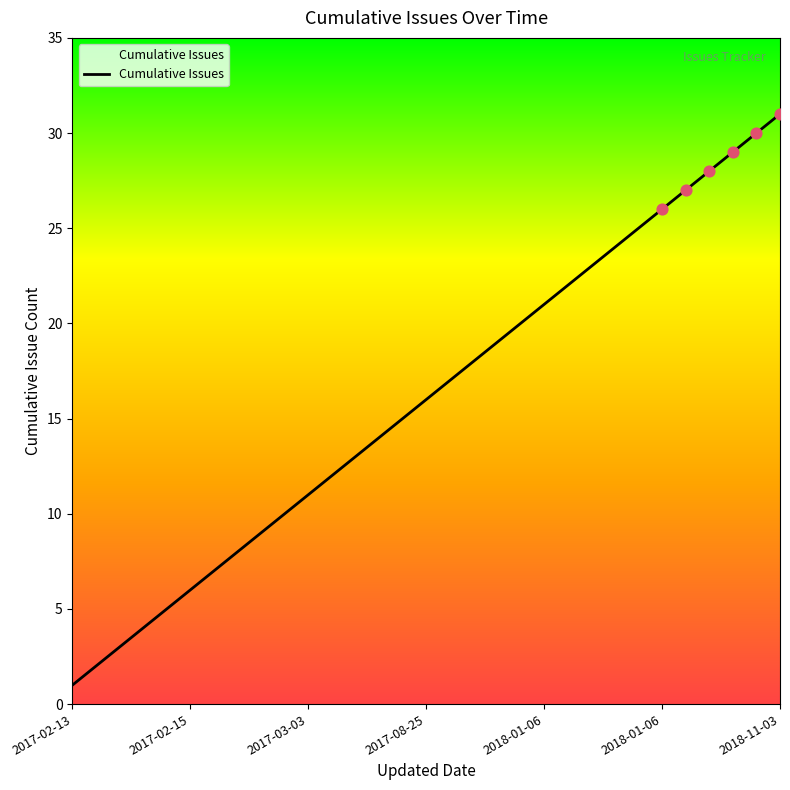

What is the difference between the maximum and minimum values?

30